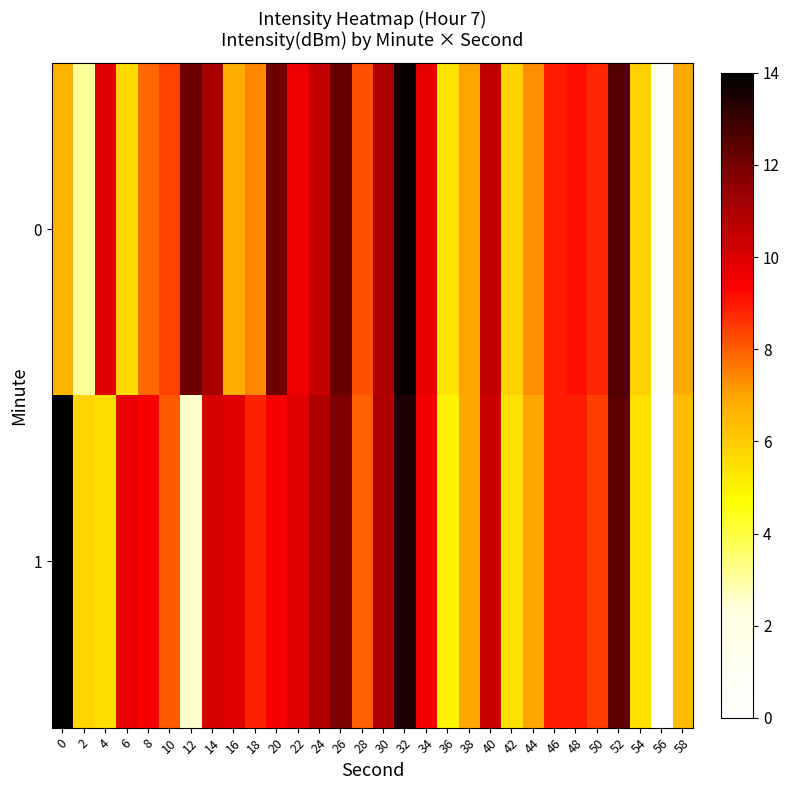

Between 10 and 52, which series saw the biggest shift?

1